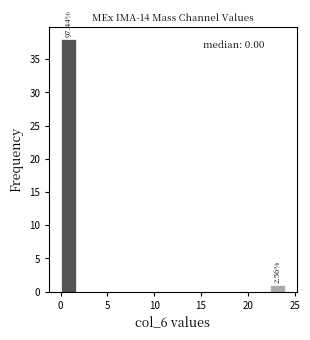

Read against the x-axis, roughly where is the centre of the tallest bar?

1.0